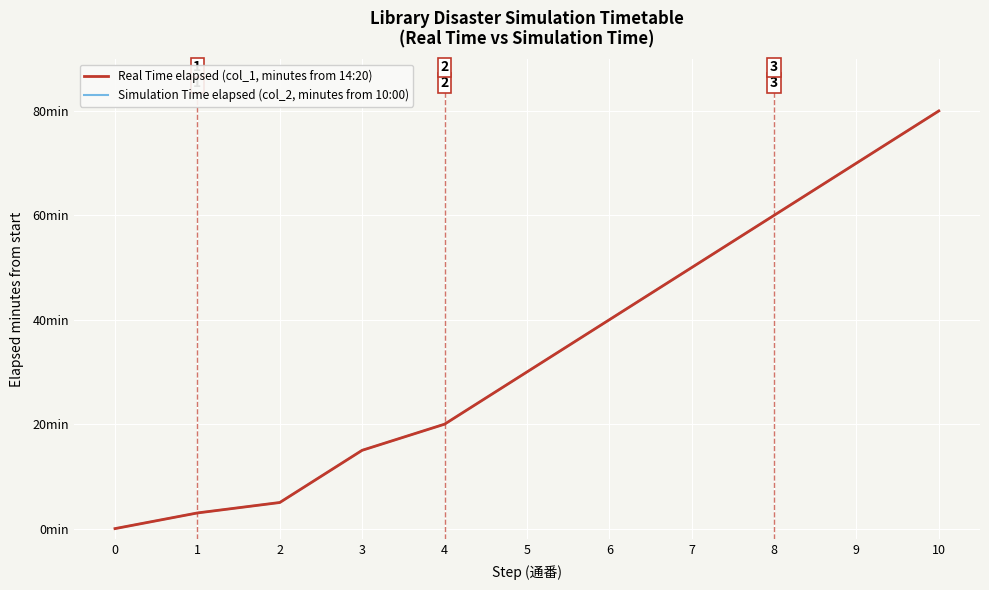

Does the chart have visible grid lines?

Yes